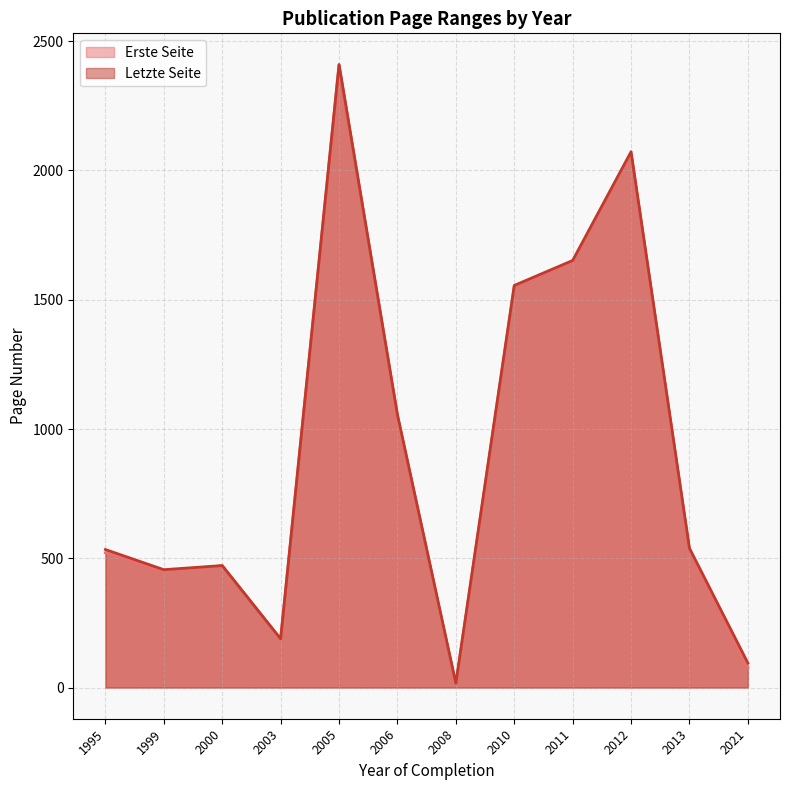

What is the difference between the maximum and minimum values in the Erste Seite series?

2396.0